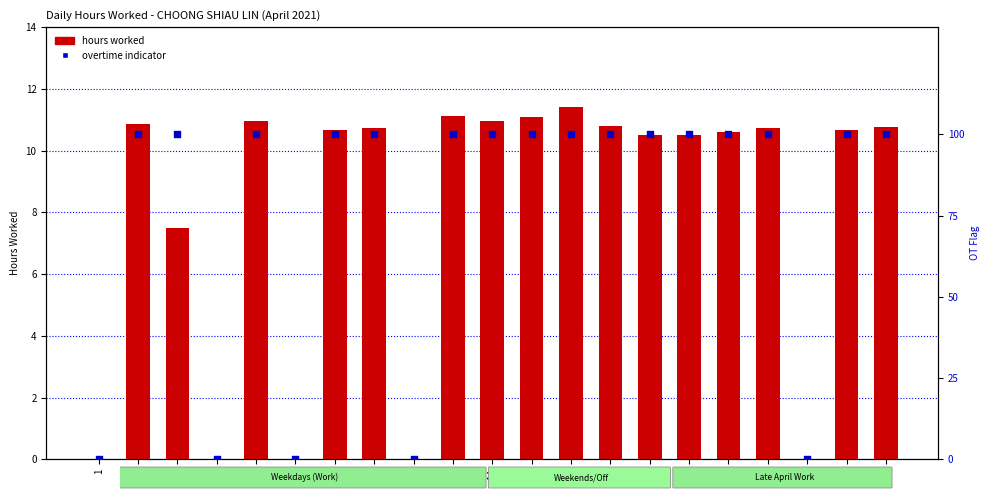

Which series has the largest total across all categories?

overtime indicator